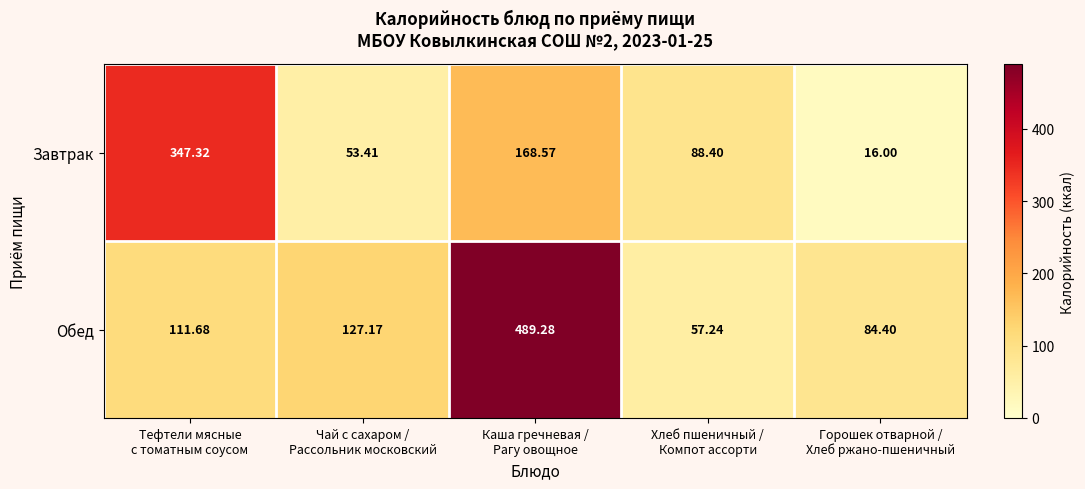

Which series has the largest total across all categories?

Обед